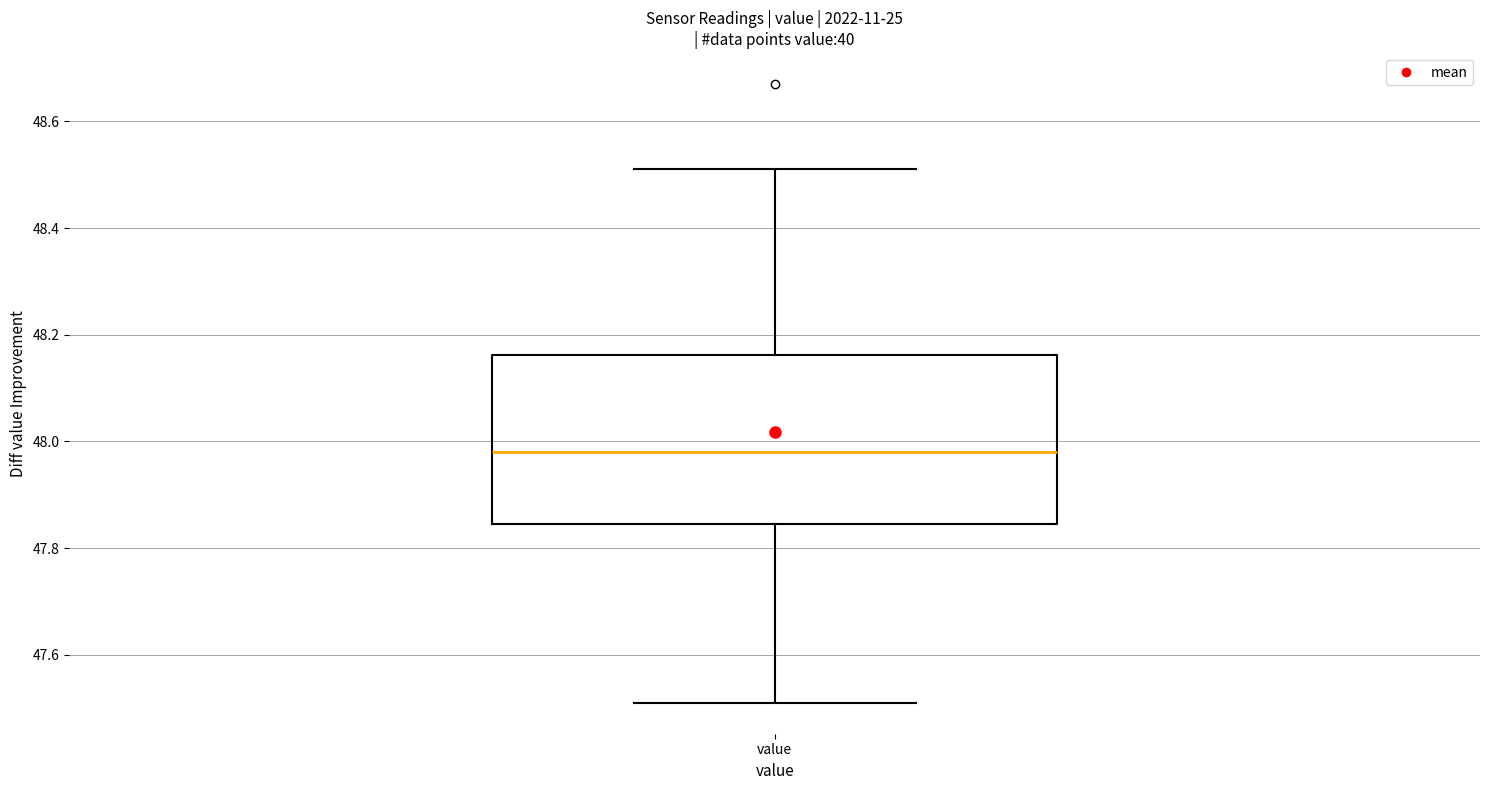

Transcribe this box plot: give where the median line is, the range the box spans, and where the two whiskers end, as read against the y-axis. The values are not printed on the chart, so give them approximately, as read against the axis.

median 47.98, box 47.84 to 48.16, whiskers 47.52 to 48.52